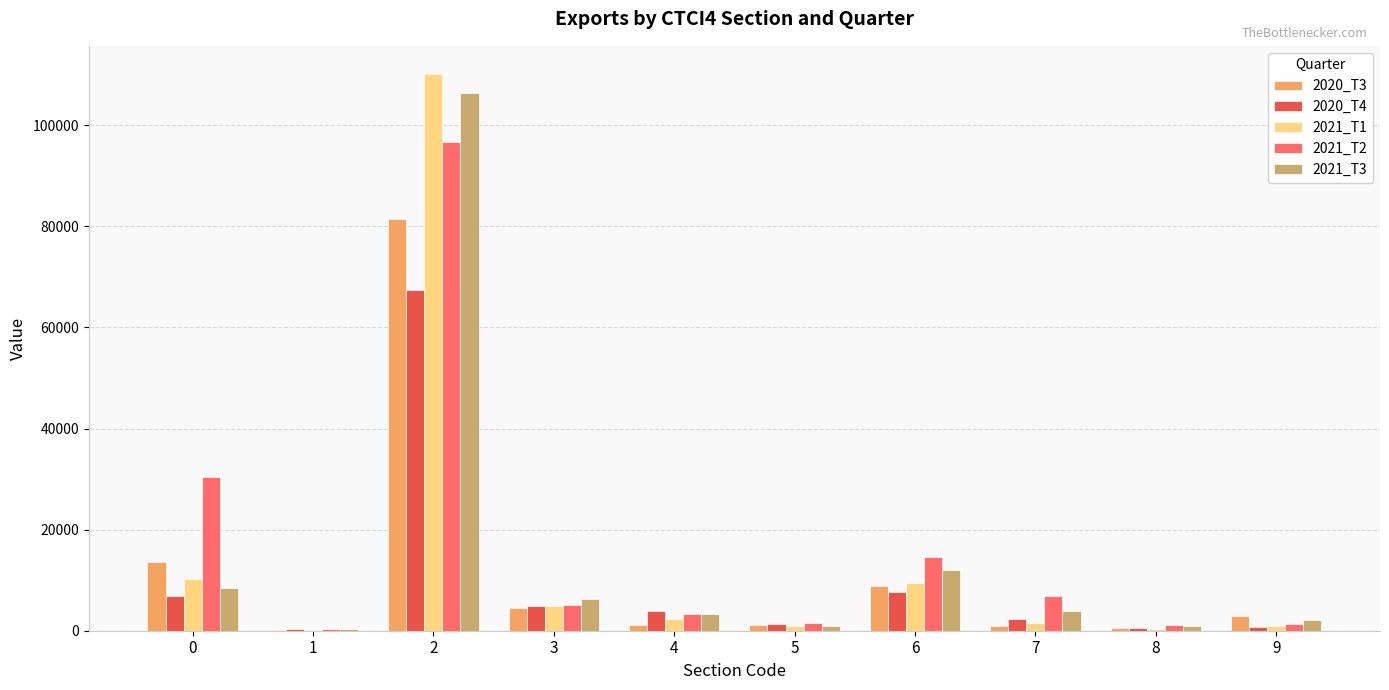

What is the total value across all series at 2?

462290.4